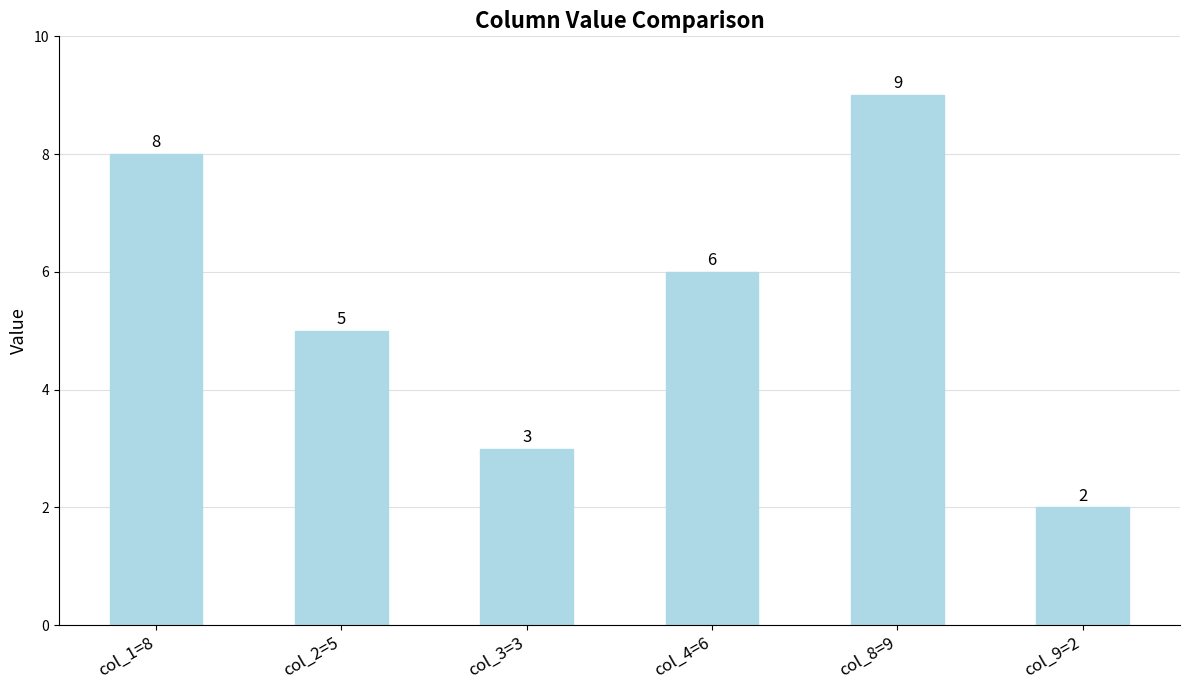

How many data points does each series have?

6